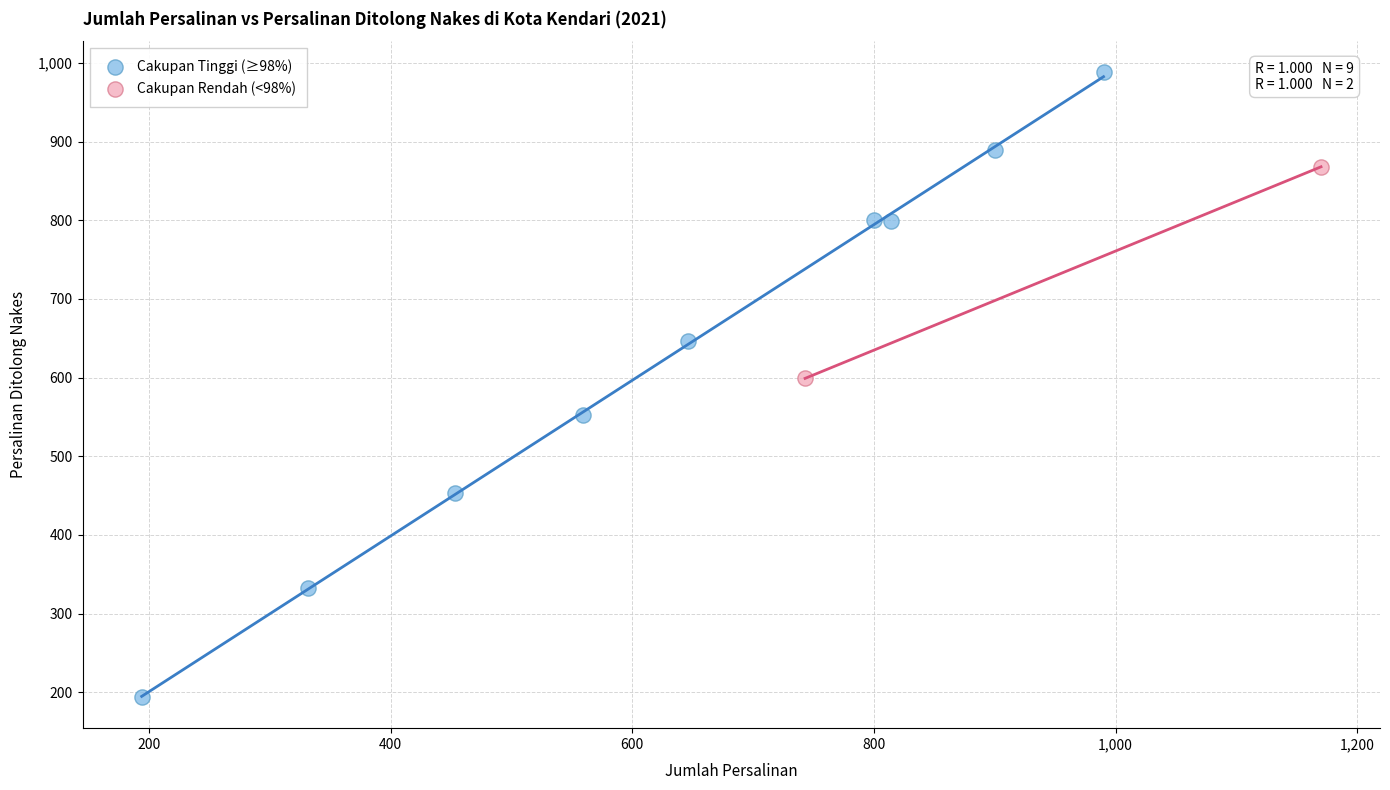

Which series contains the lowest Y value?

Cakupan Tinggi (≥98%)